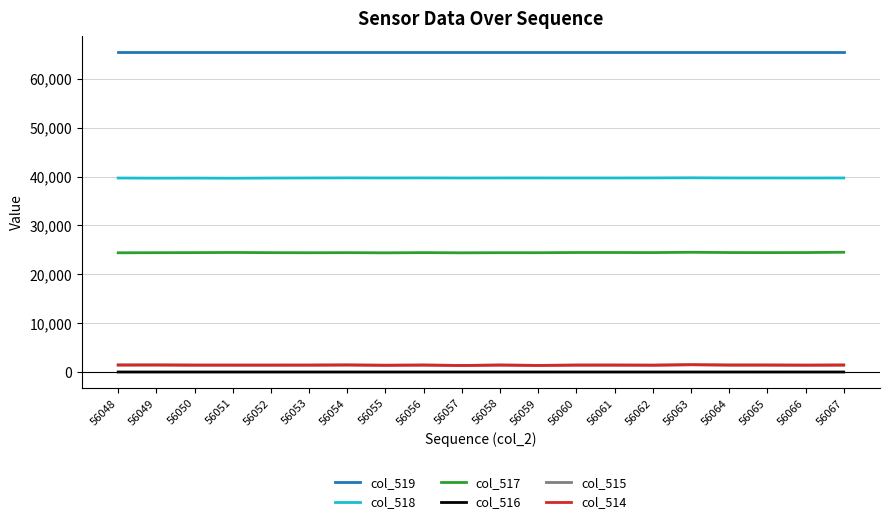

True or false: col_515 and col_517 cross at least once.

False